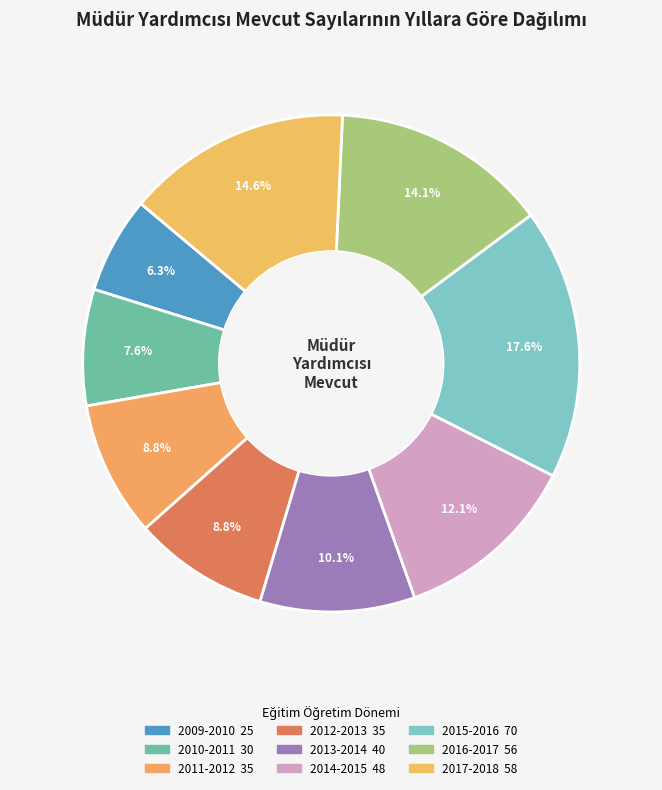

To the nearest percent, what portion does 2010-2011 represent?

8%